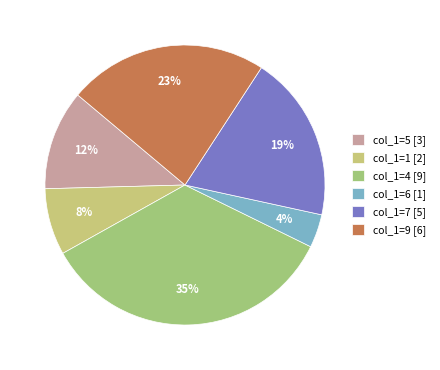

How many slices are in this pie chart?

6